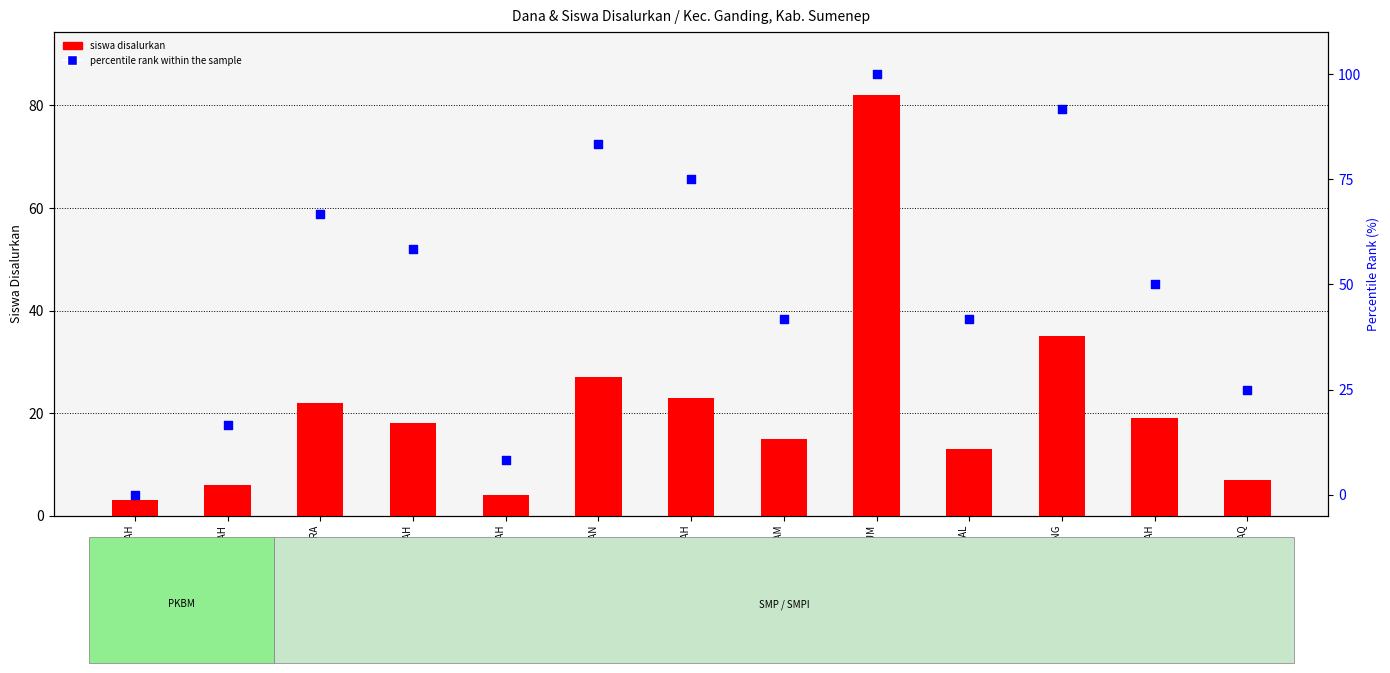

What is the total value across all series at SMP ISLAM RAUDLATUL AMAL?

54.7